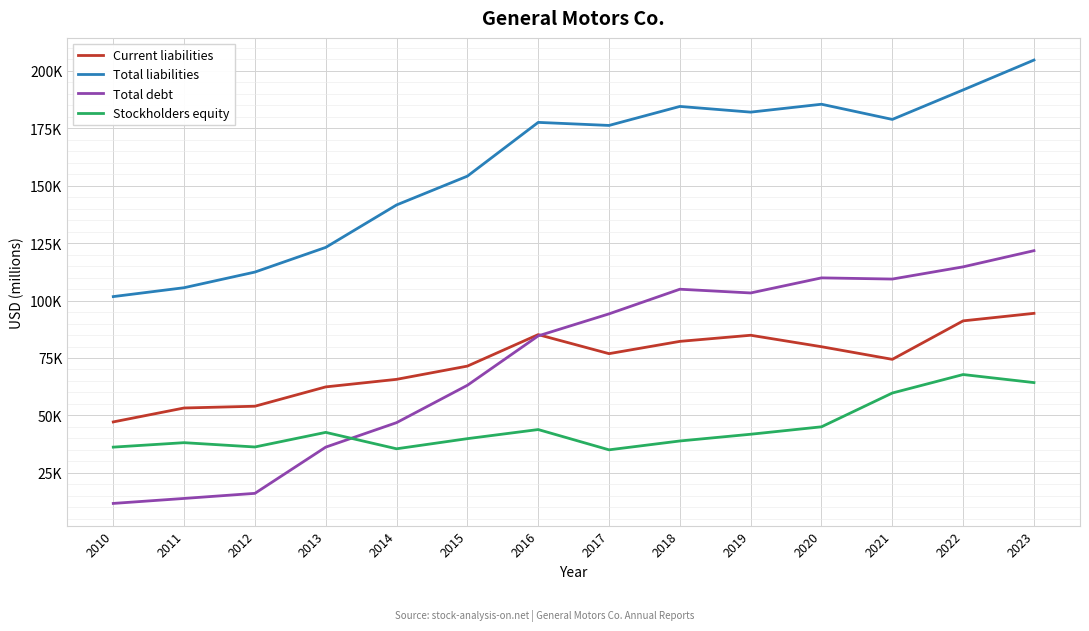

What is the maximum value for Total liabilities?

204757